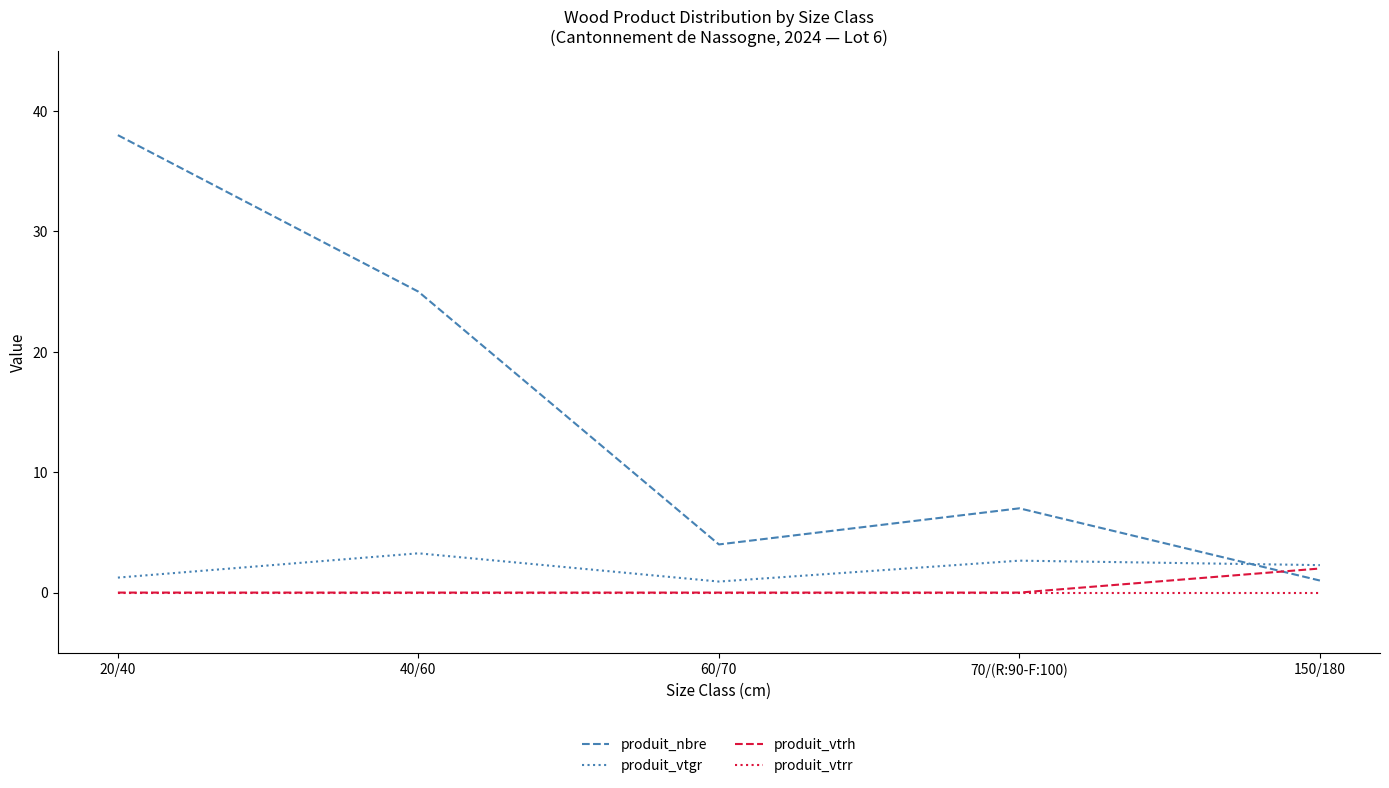

The value of produit_nbre at 40/60 is 25.0. True or false?

True